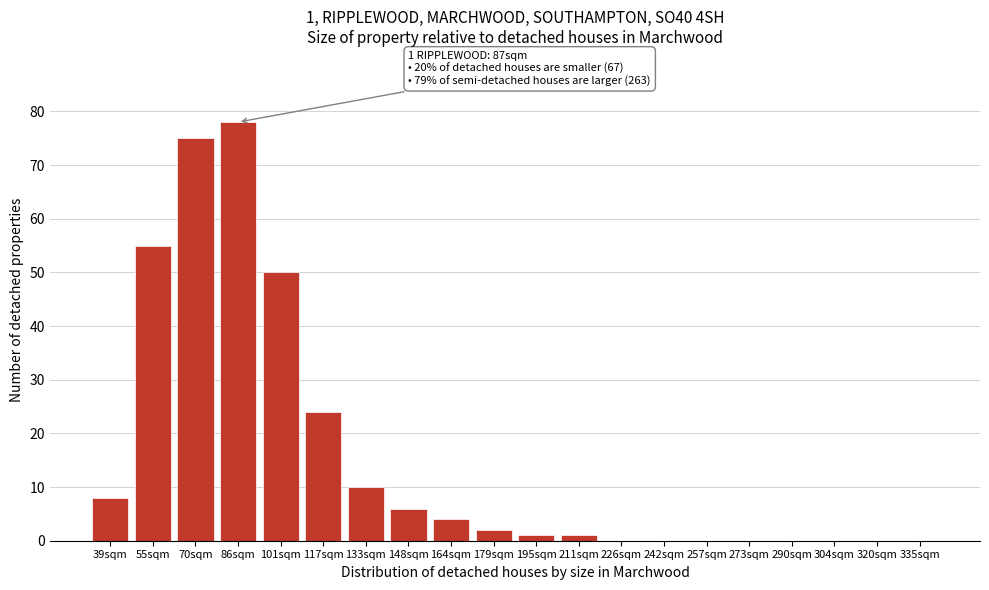

Reading left to right, list all the values displayed in this chart.

39sqm=8	55sqm=55	70sqm=75	86sqm=78	101sqm=50	117sqm=24	133sqm=10	148sqm=6	164sqm=4	179sqm=2	195sqm=1	211sqm=1	226sqm=0	242sqm=0	257sqm=0	273sqm=0	290sqm=0	304sqm=0	320sqm=0	335sqm=0